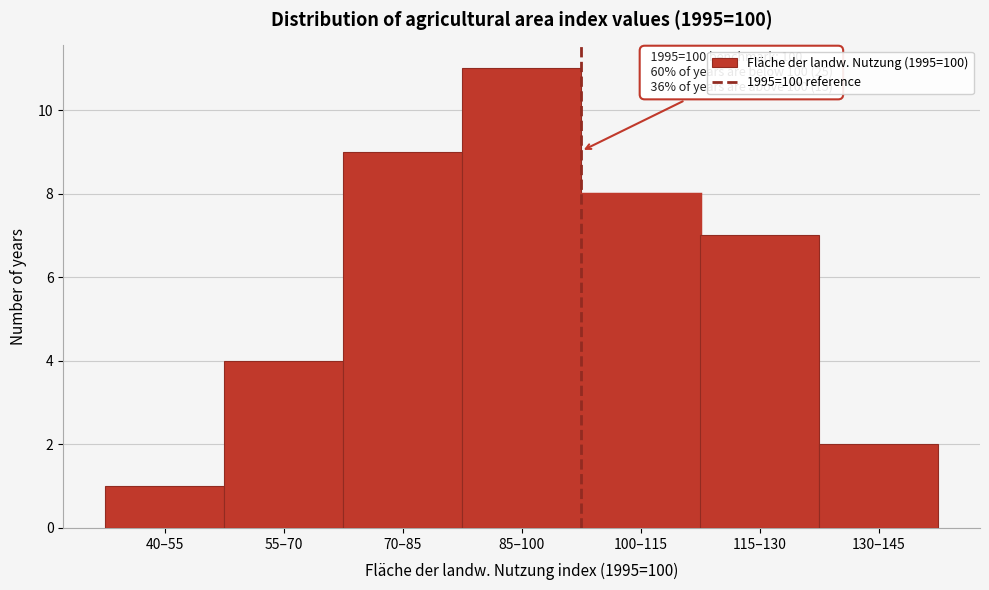

Reading left to right, what are all the values shown in this chart?

40–55=1	55–70=4	70–85=9	85–100=11	100–115=8	115–130=7	130–145=2